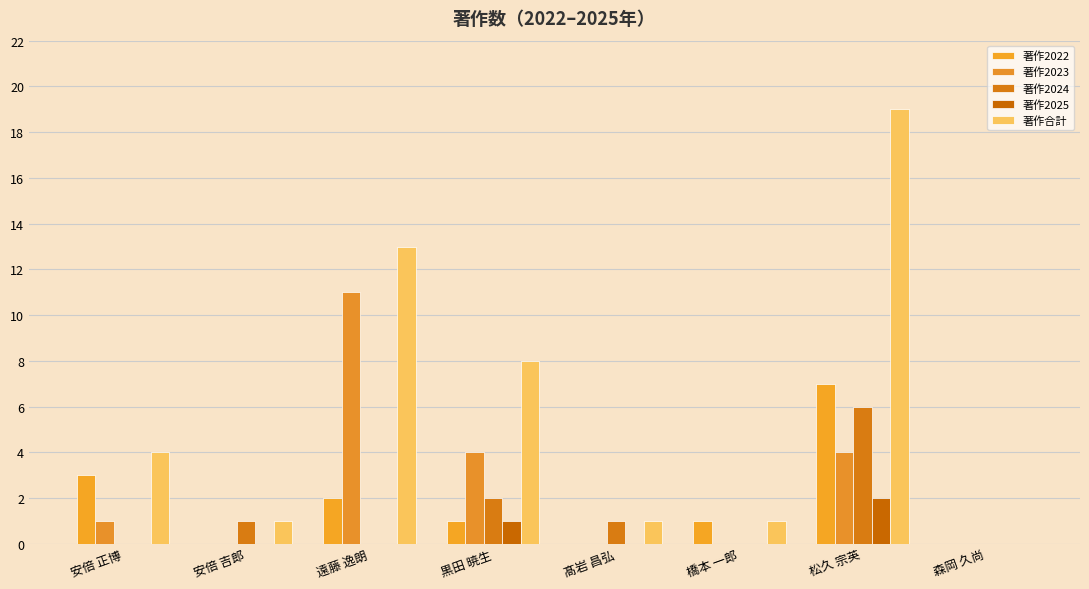

Which has a higher value, 安倍 吉郎 or 遠藤 逸朗?

遠藤 逸朗